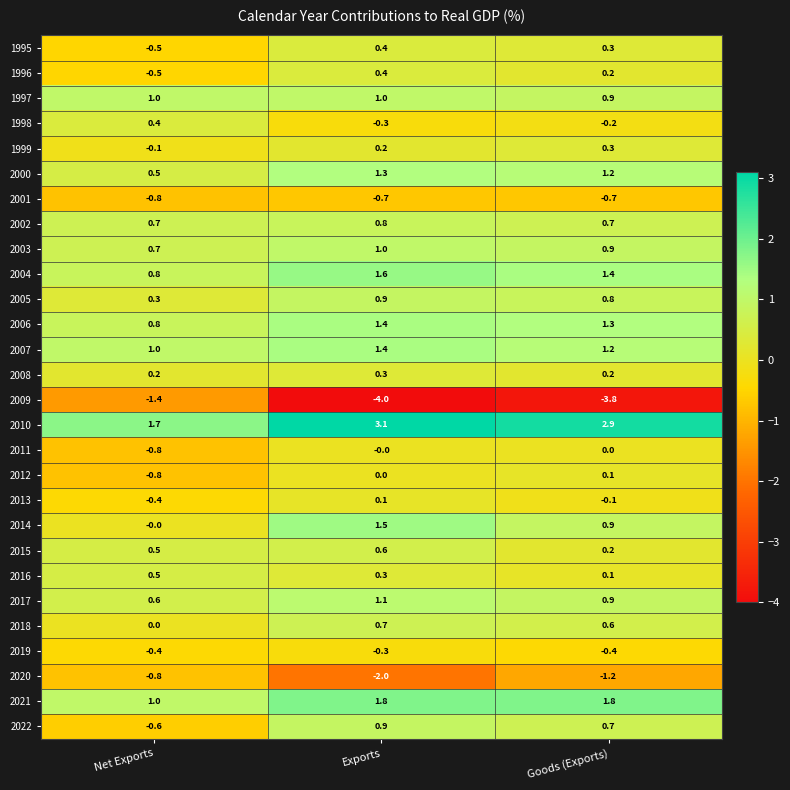

Which category has the highest value in the 2003 series?

Exports